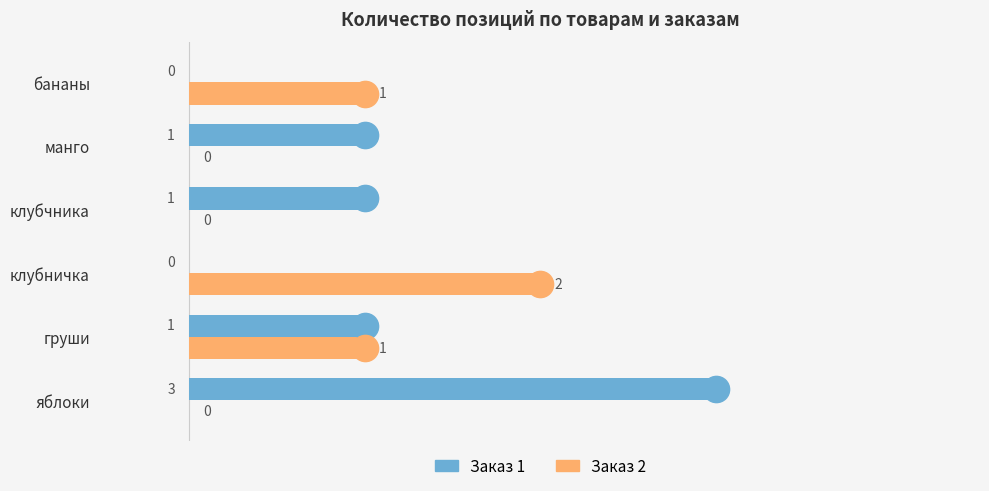

What is the sum of all Заказ 1 values?

6